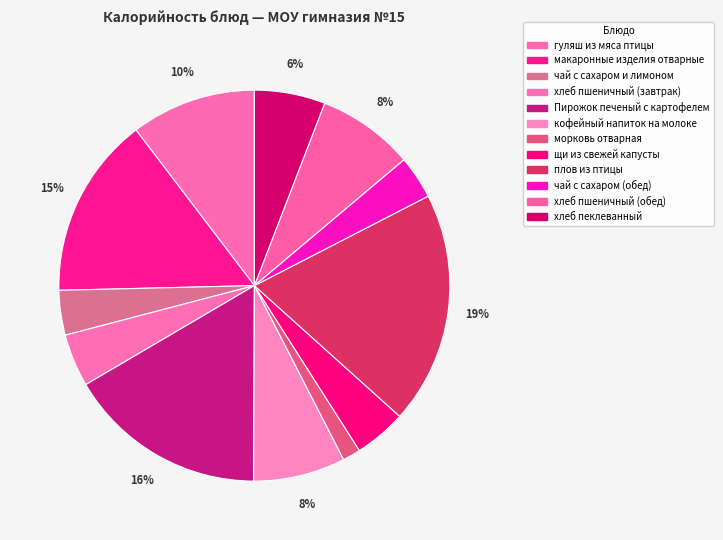

To the nearest percent, what is the combined percentage of чай с сахаром (обед) and гуляш из мяса птицы?

14%